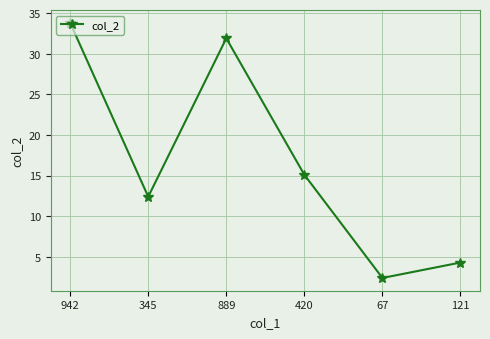

How many data points are above 15?

3